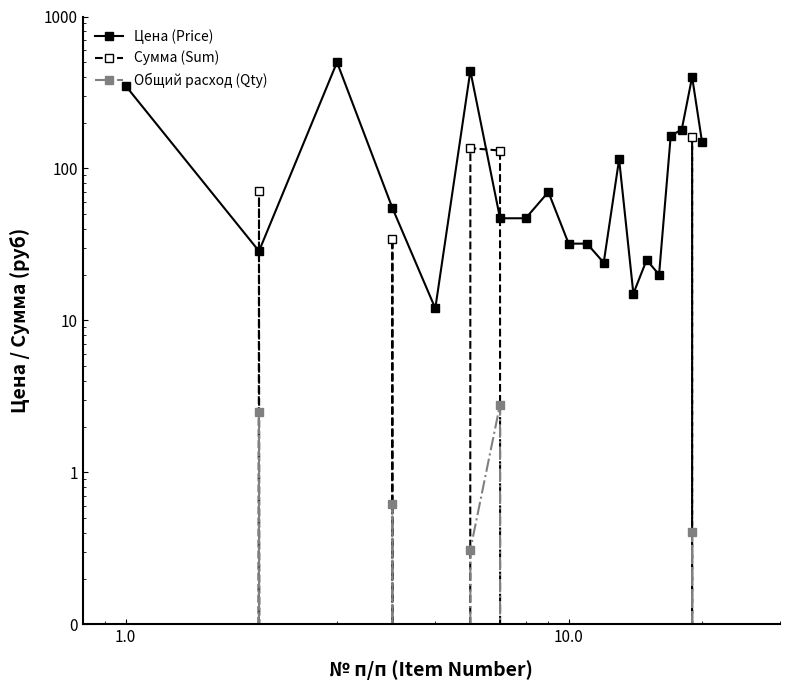

At how many categories does at least one series exceed 222?

4